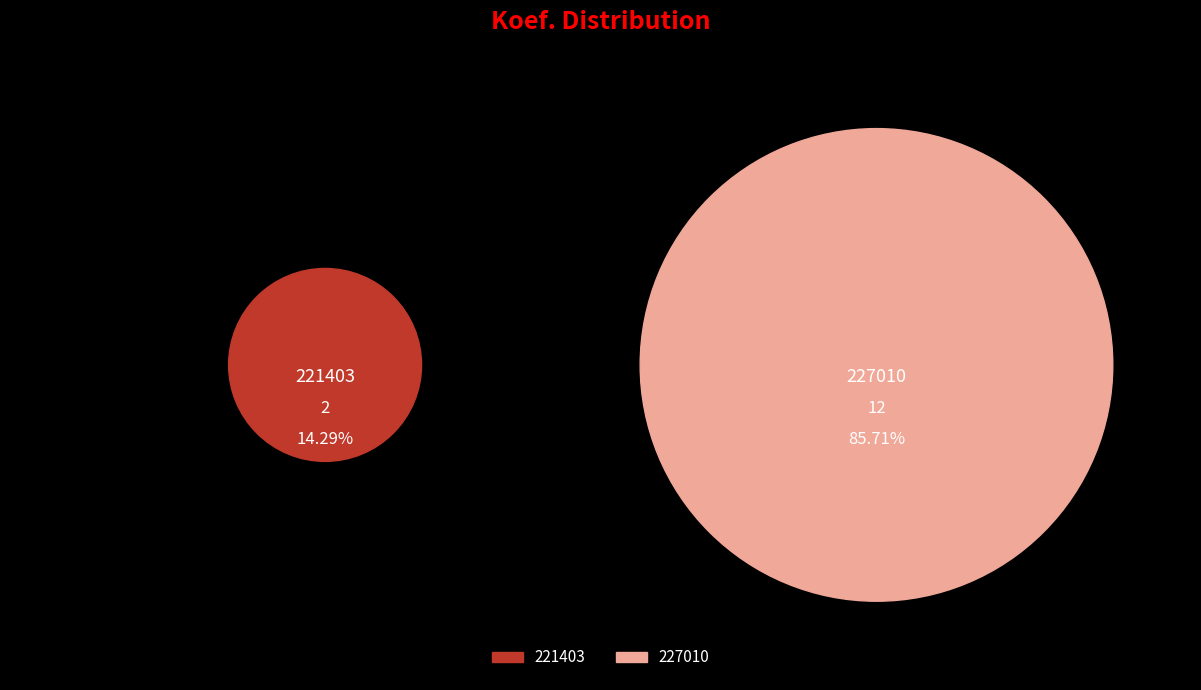

What is the ratio of the value at 227010 to the value at 221403?

6.0